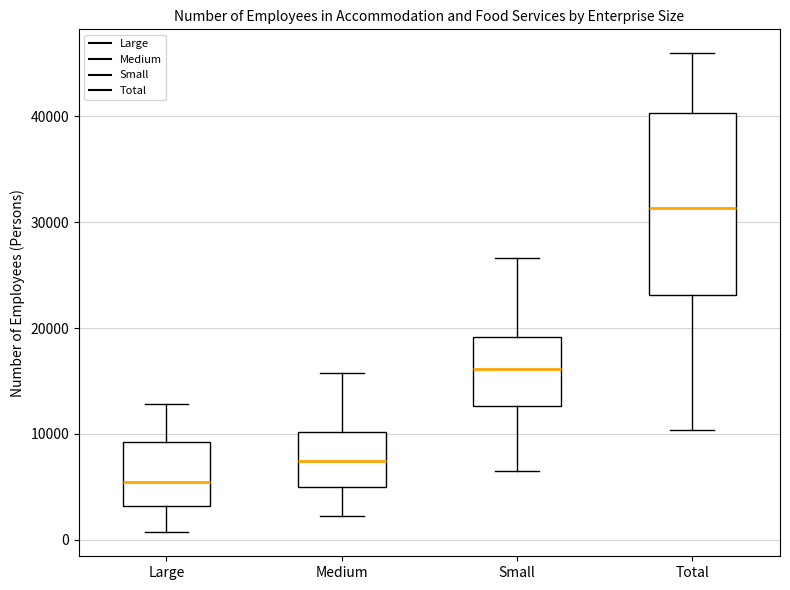

Reading left to right, read every box against the y-axis: the position of its median line, the range the box covers, and the ends of its whiskers. The values are not printed on the chart, so give them approximately, as read against the axis.

Large: median 6000, box 3000 to 9000, whiskers 1000 to 13000
Medium: median 7000, box 5000 to 10000, whiskers 2000 to 16000
Small: median 16000, box 13000 to 19000, whiskers 7000 to 27000
Total: median 31000, box 23000 to 40000, whiskers 10000 to 46000